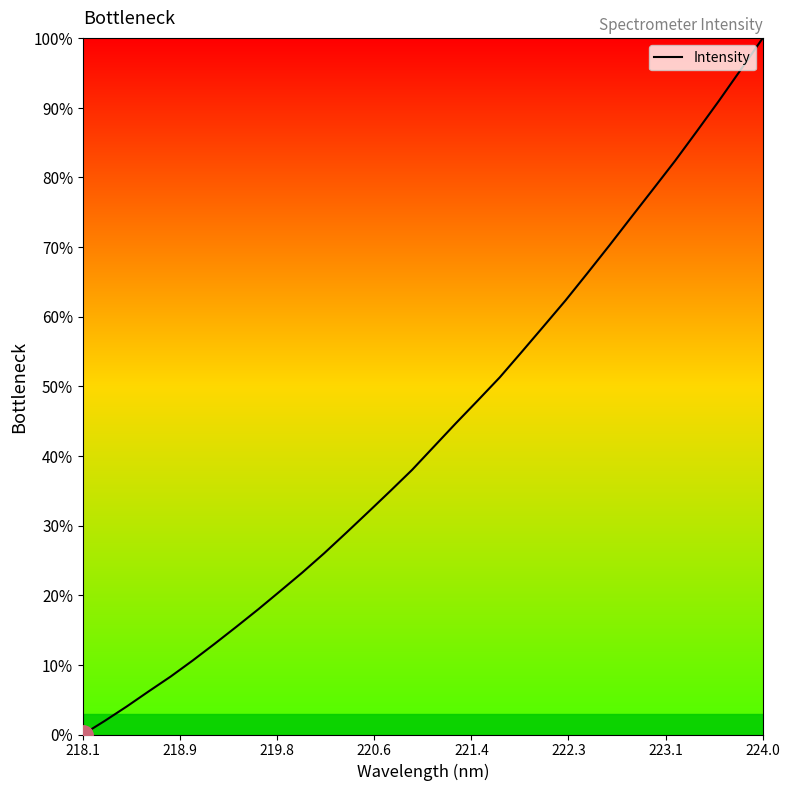

What is the average value?

43.4